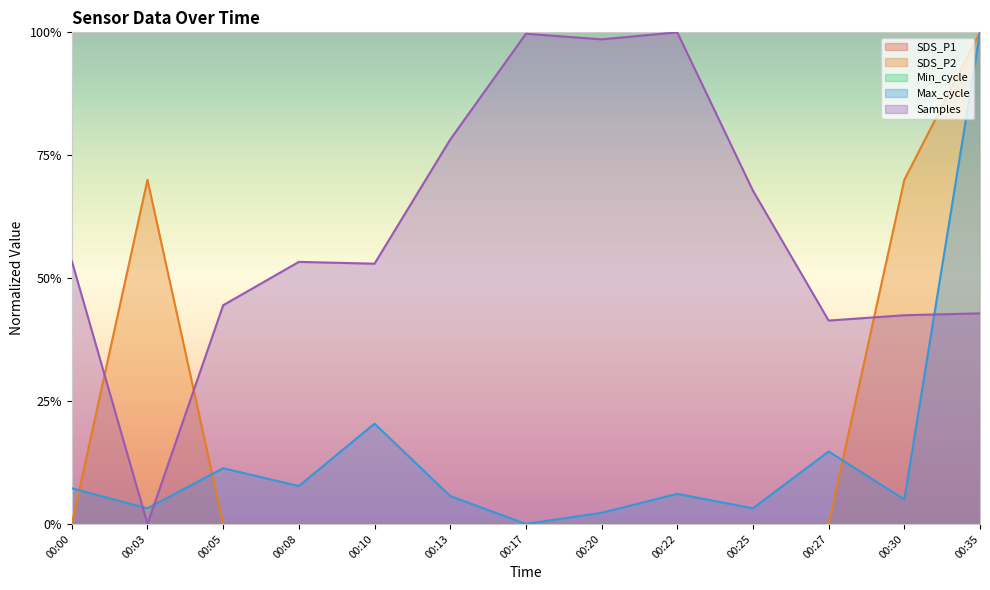

Does the chart display data point markers on the line(s)?

No